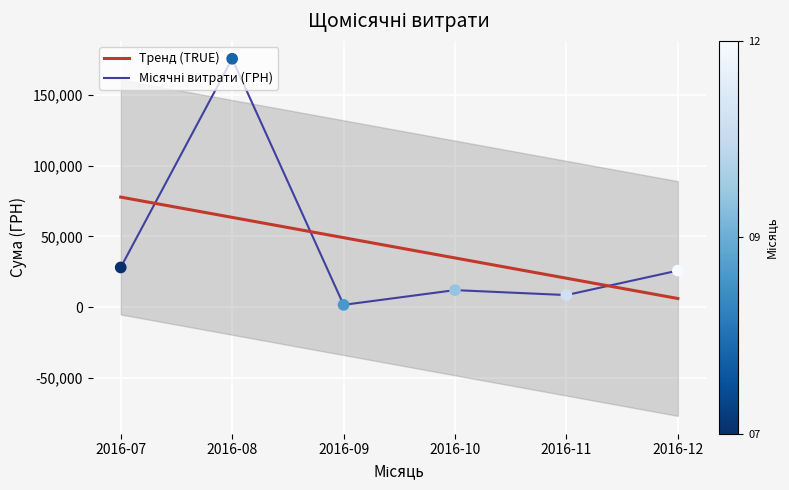

Which series reaches the maximum Y coordinate?

Місячні витрати (ГРН)